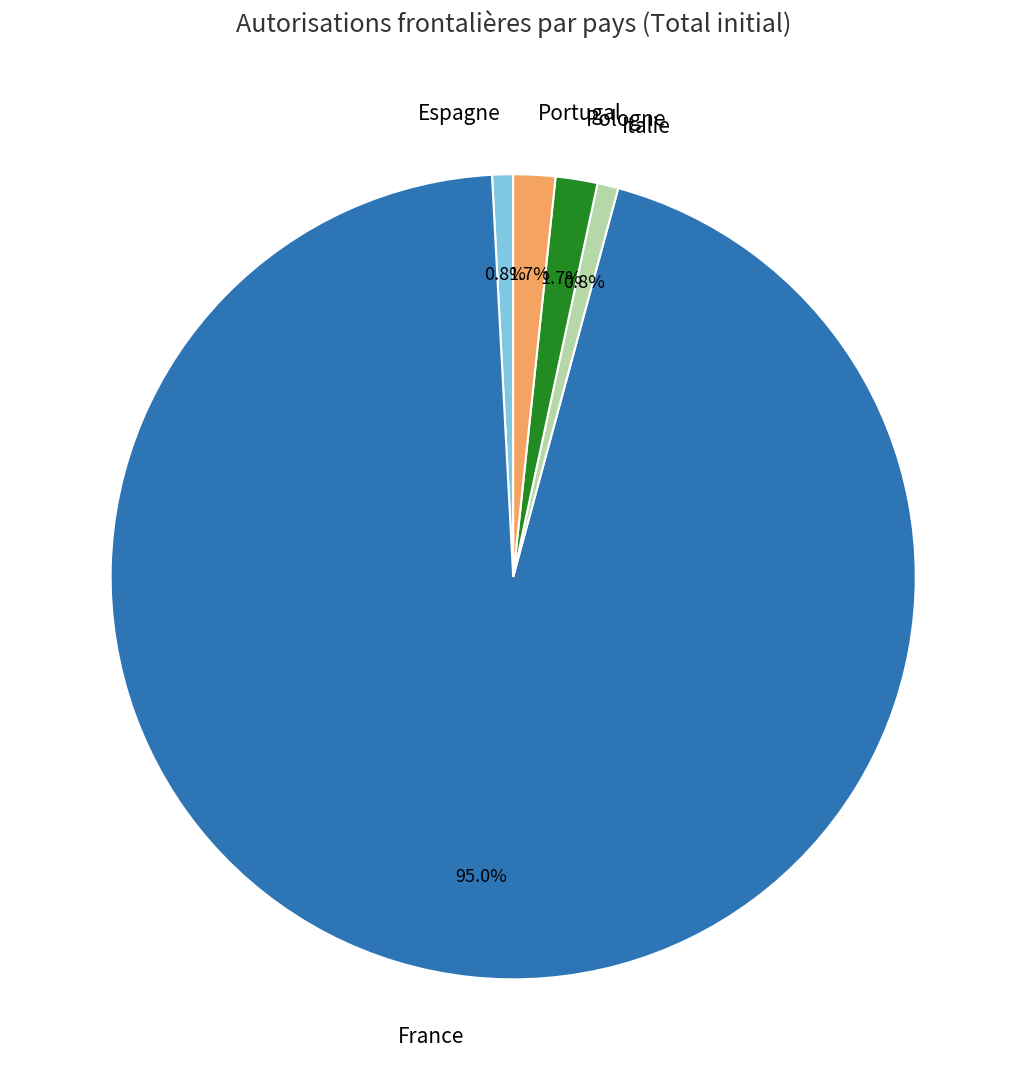

Is it true that Italie is 11% of the pie?

False